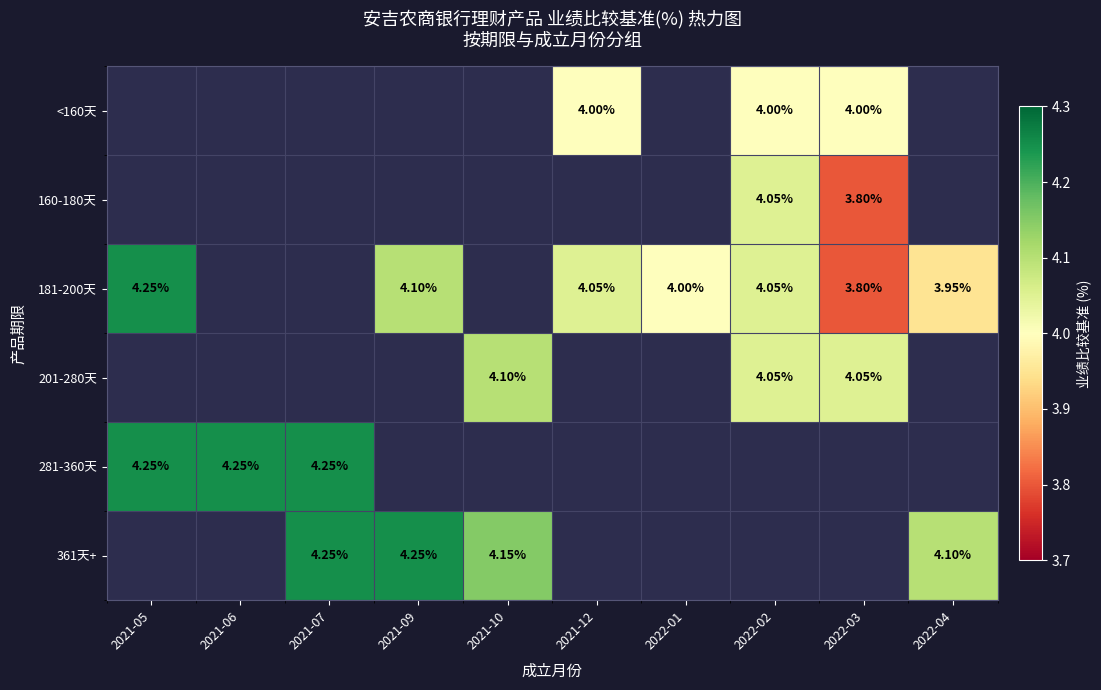

At 2021-07, list the series in order from largest to smallest.

<160天, 160-180天, 181-200天, 201-280天, 281-360天, 361天+